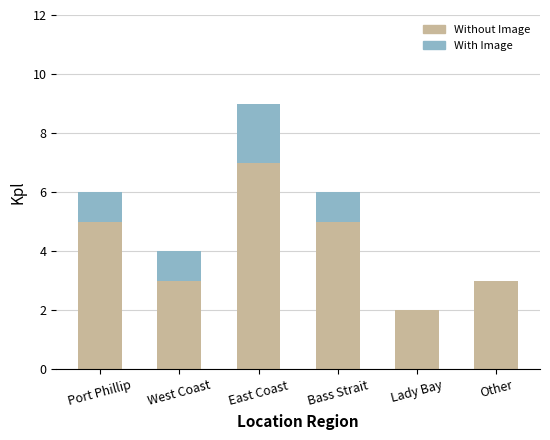

Reading left to right, transcribe the values for Without Image.

Port Phillip=5	West Coast=3	East Coast=7	Bass Strait=5	Lady Bay=2	Other=3